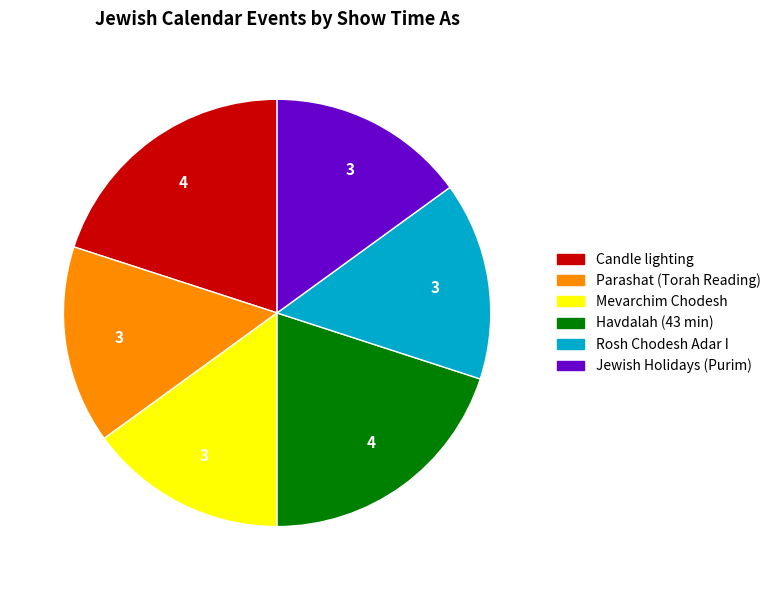

Is it true that Parashat (Torah Reading) is 15% of the pie?

True